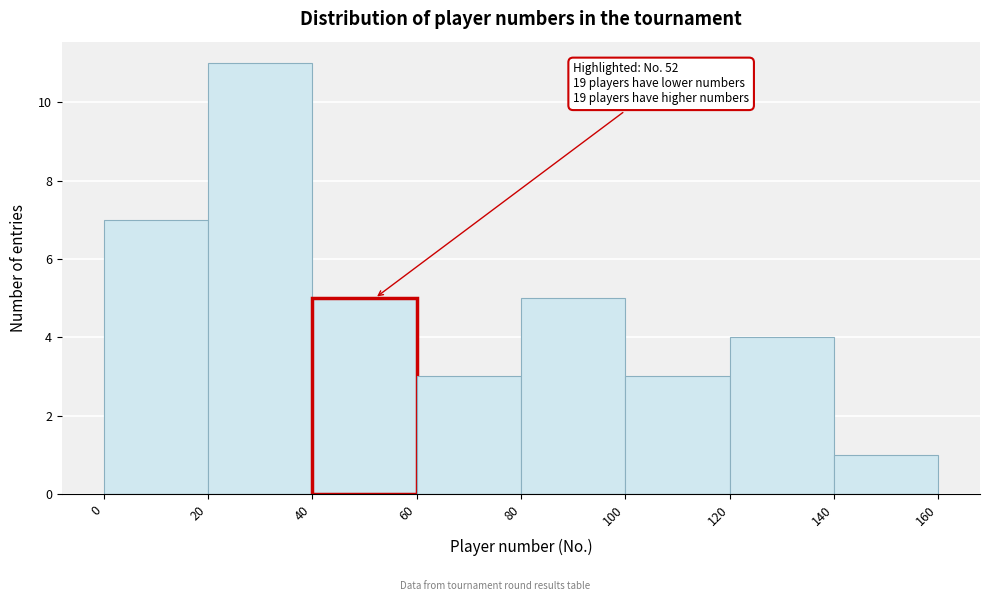

Which range on the x-axis has the tallest bar?

20 to 40